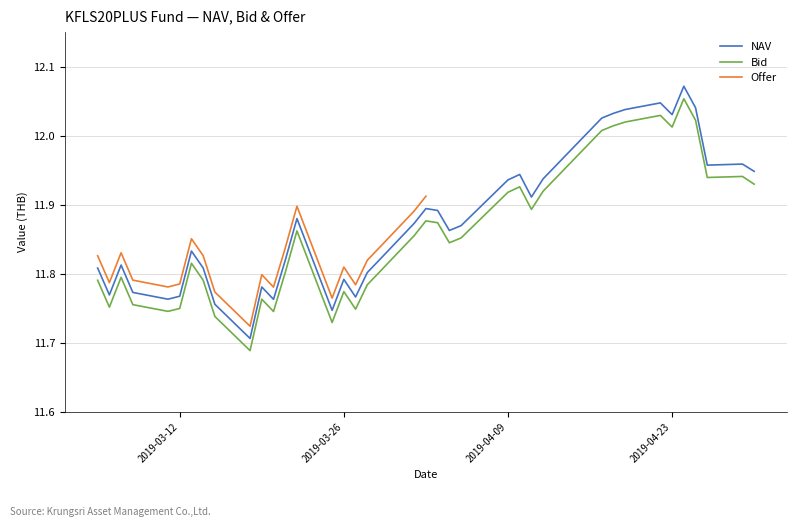

True or false: Bid and NAV cross at least once.

False